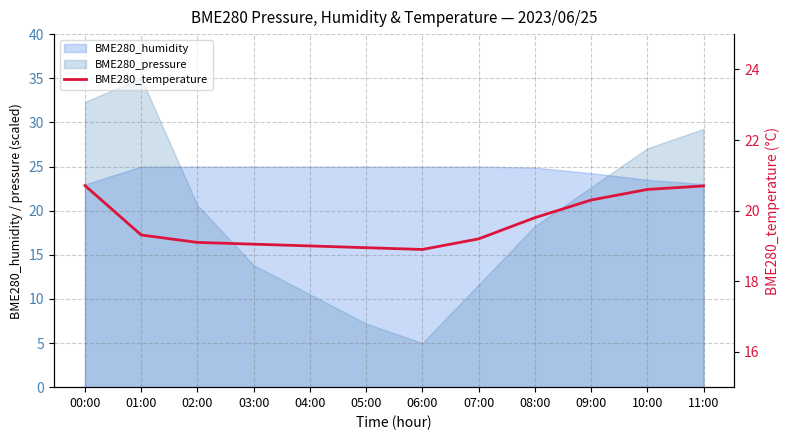

At which category does the chart reach its minimum across all series?

06:00